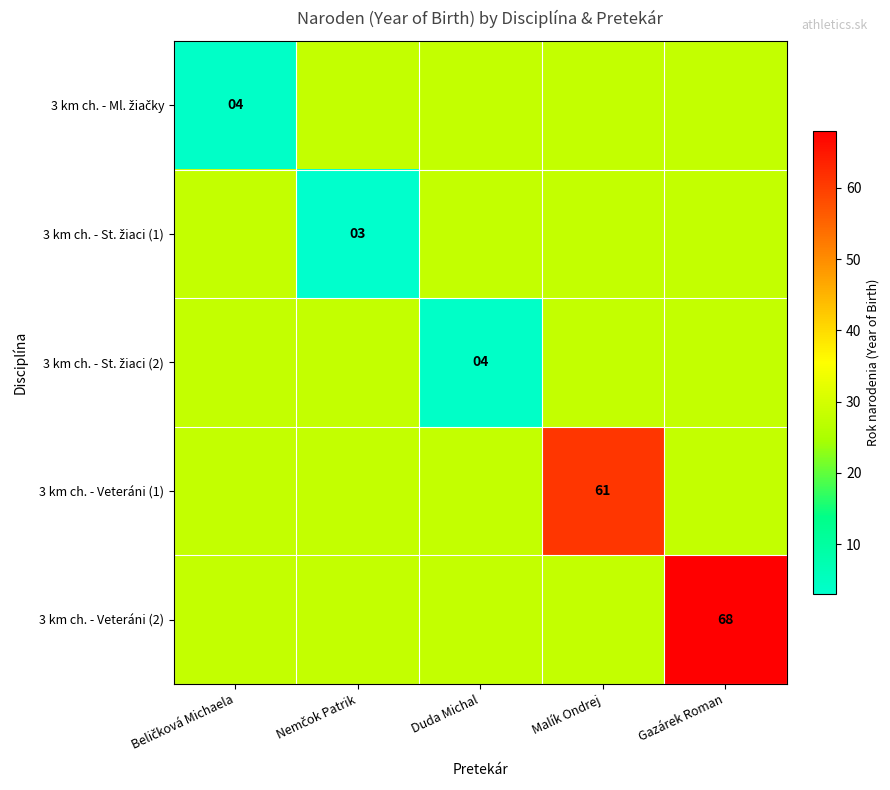

What is the difference between the 3 km ch. - St. žiaci (2) values at Malík Ondrej and Duda Michal?

24